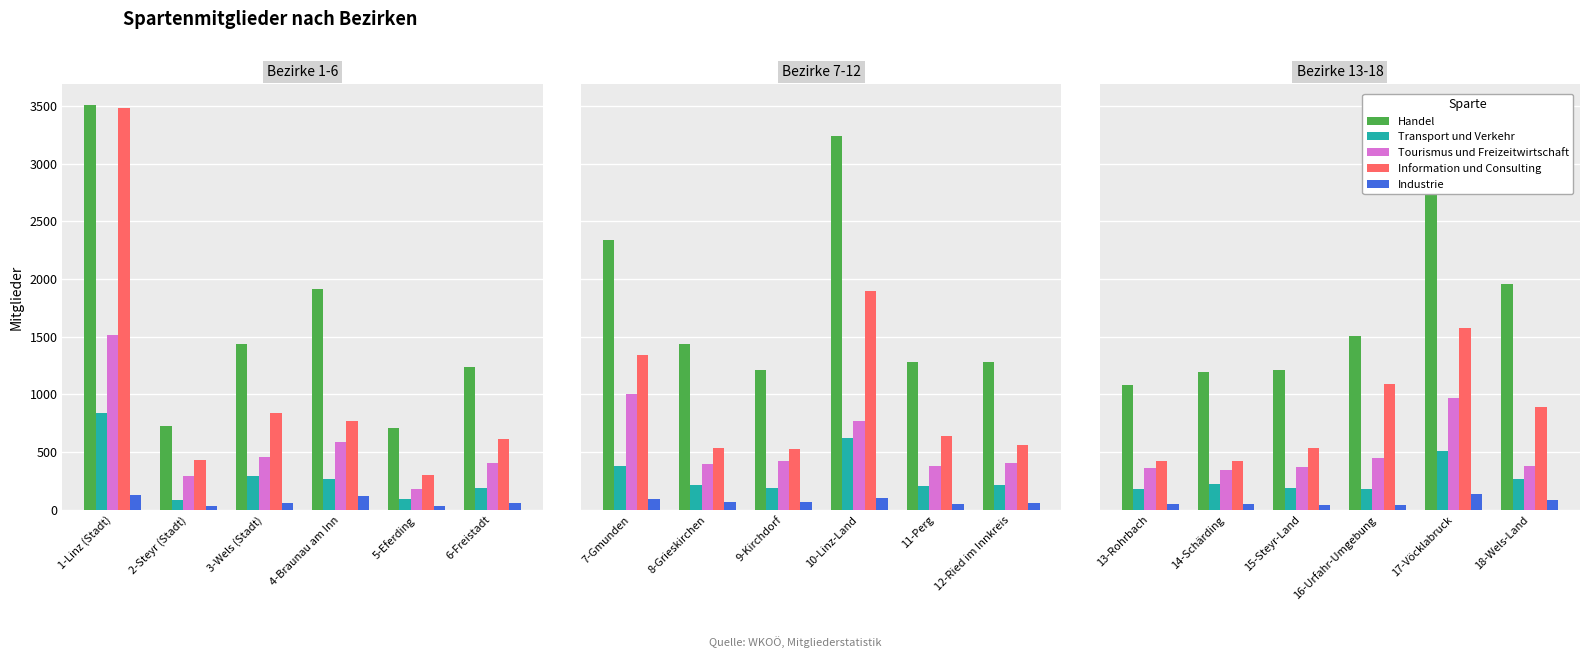

What are all the series names shown in the legend?

Handel, Transport und Verkehr, Tourismus und Freizeitwirtschaft, Information und Consulting, Industrie